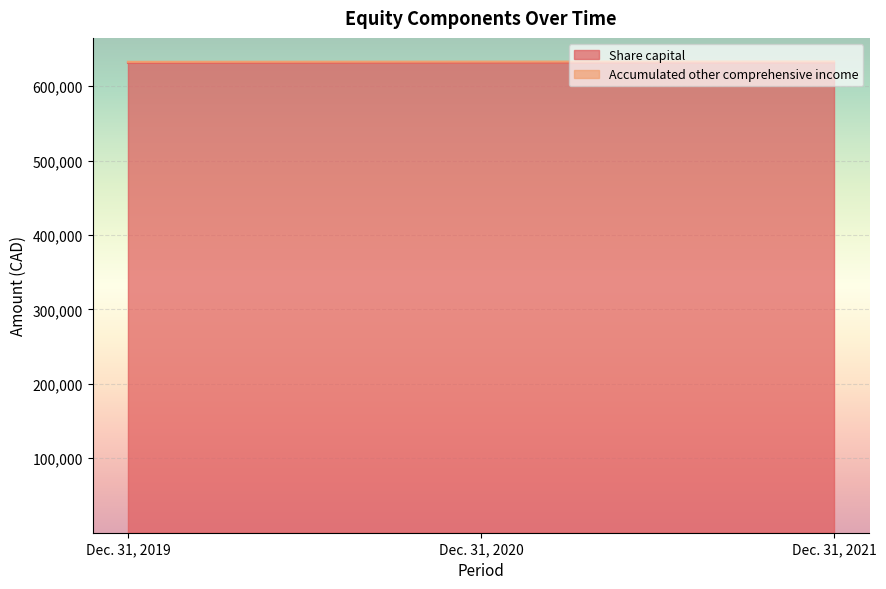

List the labels in order of value, largest first.

Dec. 31, 2021, Dec. 31, 2020, Dec. 31, 2019